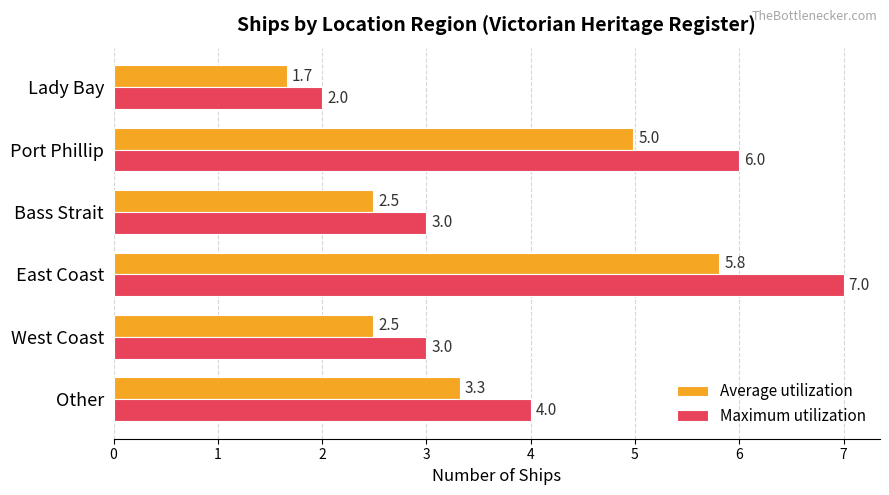

Which category has the lowest value in the Average utilization series?

Lady Bay